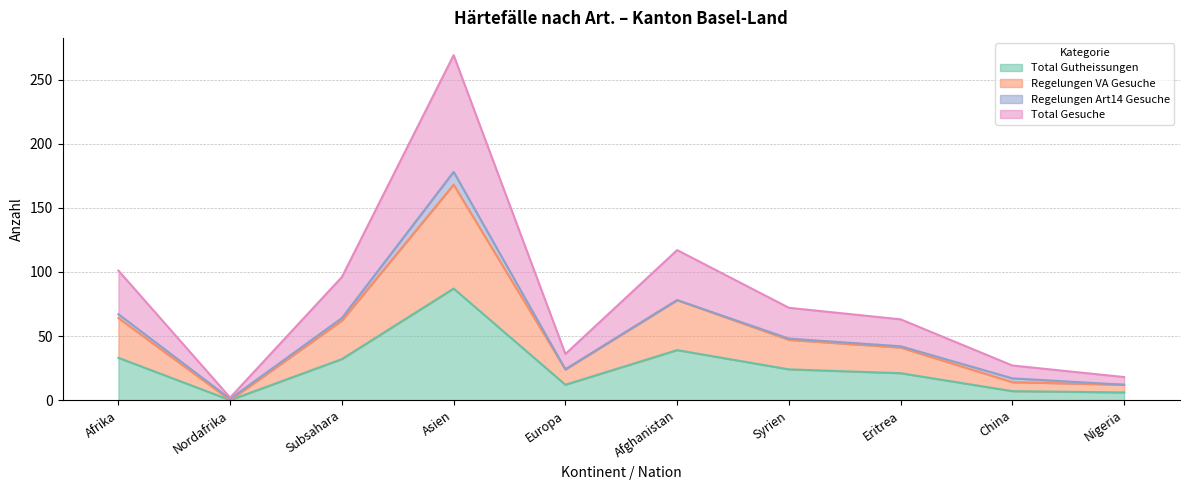

How many data points in Total Gesuche are less than 72?

5